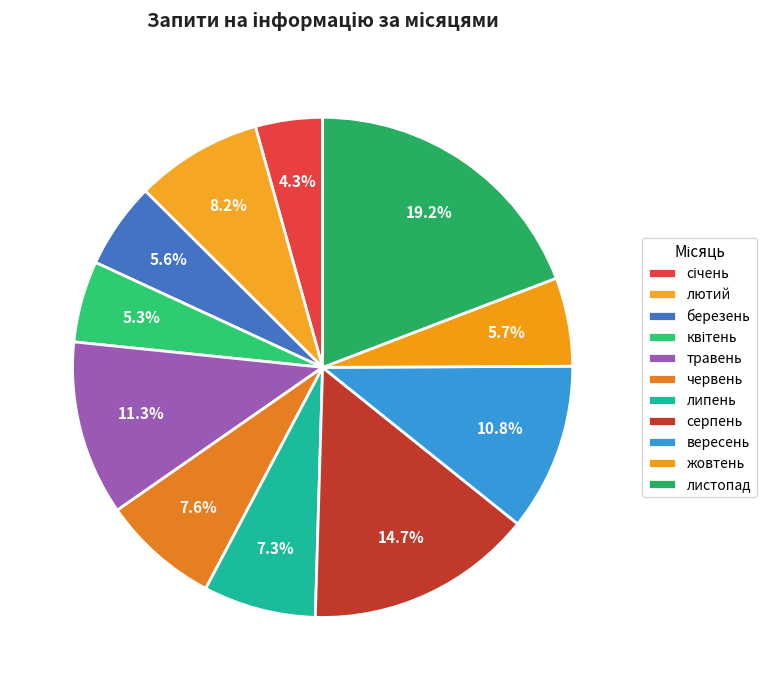

To the nearest percent, what is the difference between the січень and березень slice percentages?

1%